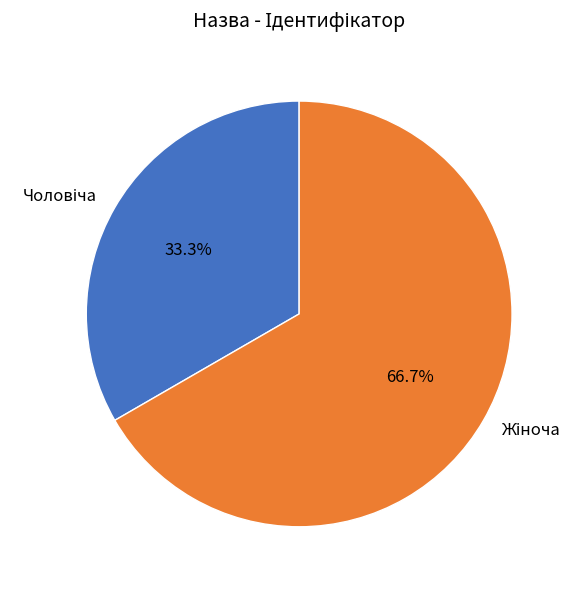

Is there any slice that represents more than half of the pie?

Yes